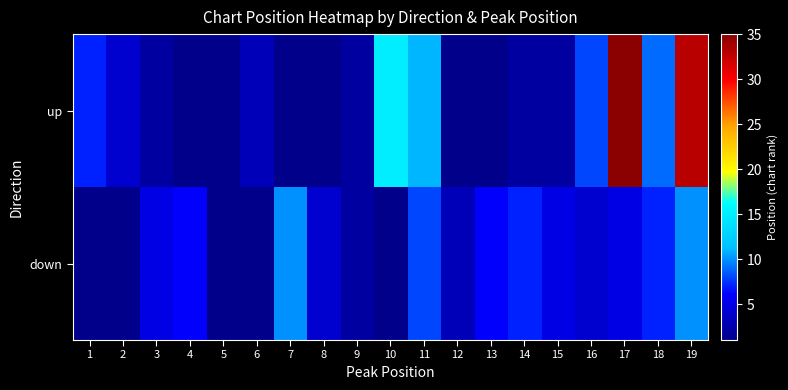

Which series has the largest range (max minus min)?

up